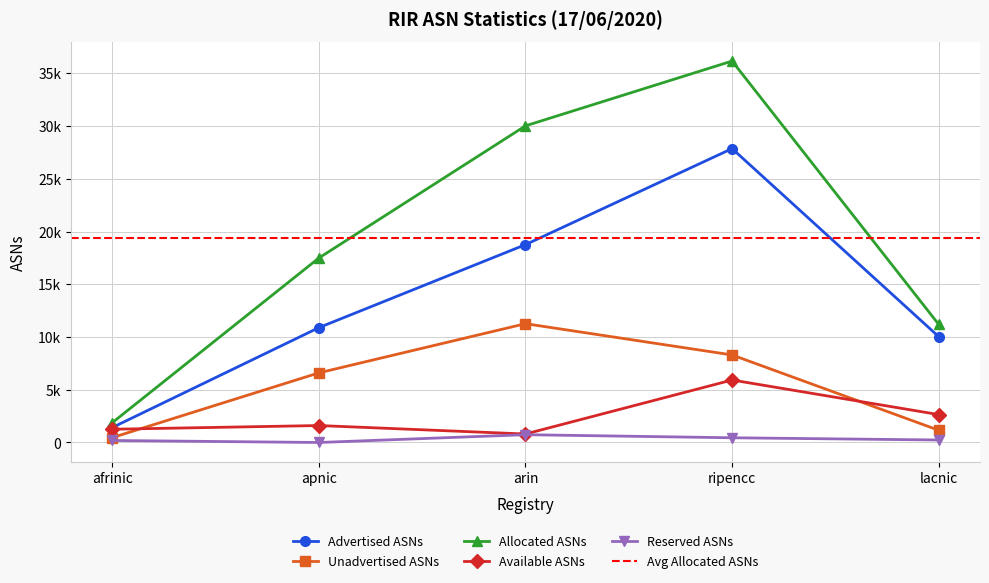

True or false: Advertised ASNs and Unadvertised ASNs intersect in this chart.

False